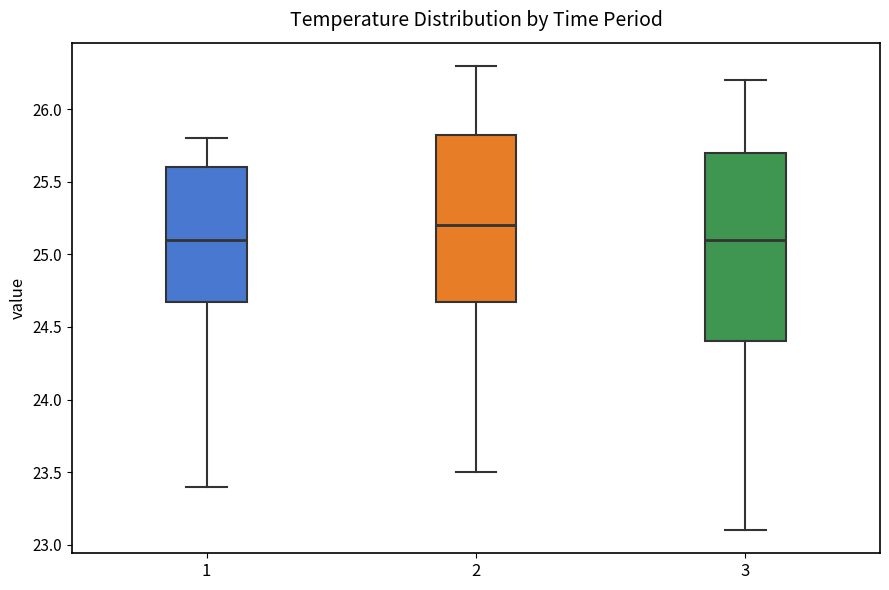

Where does the lower whisker of the box at x = 3 end on the y-axis? The values are not printed on the chart, so give them approximately, as read against the axis.

23.10